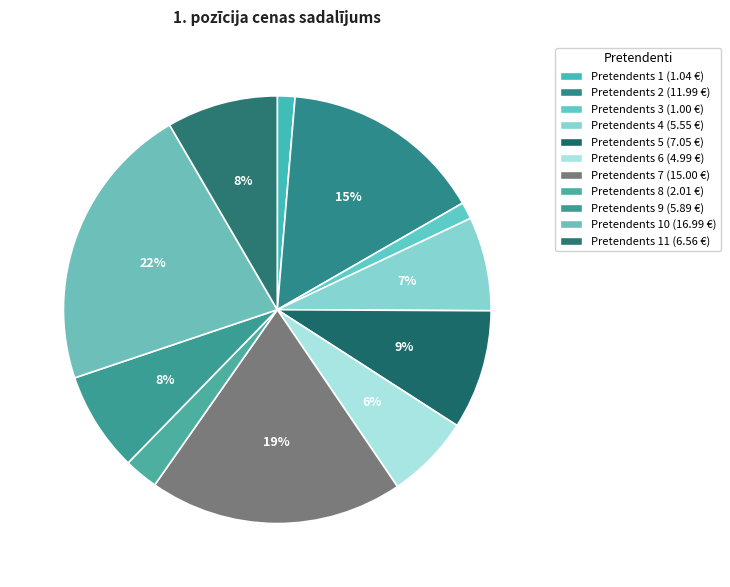

To the nearest percent, what is the average slice percentage?

9%